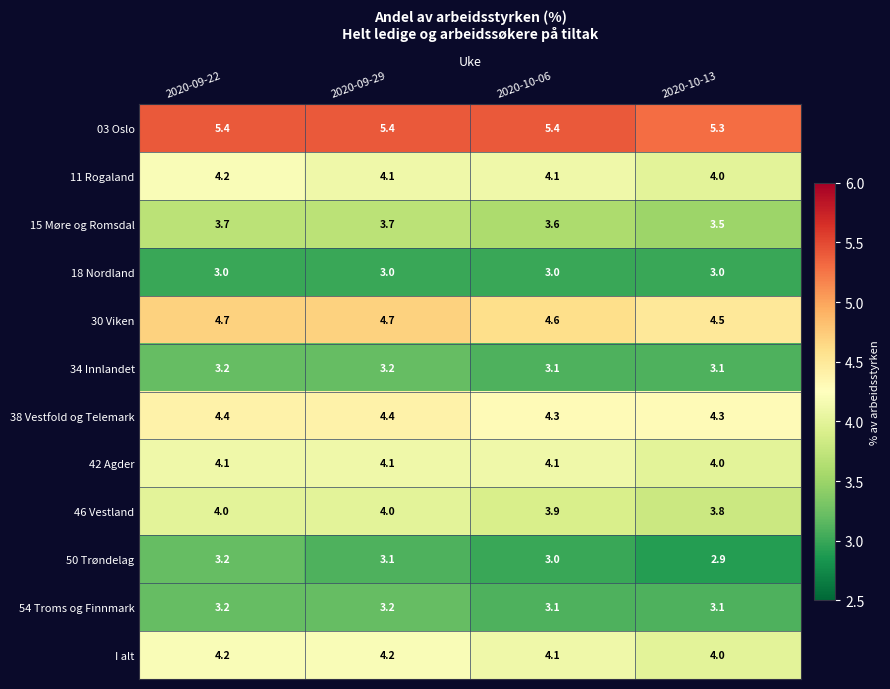

How many series are shown in this chart?

12